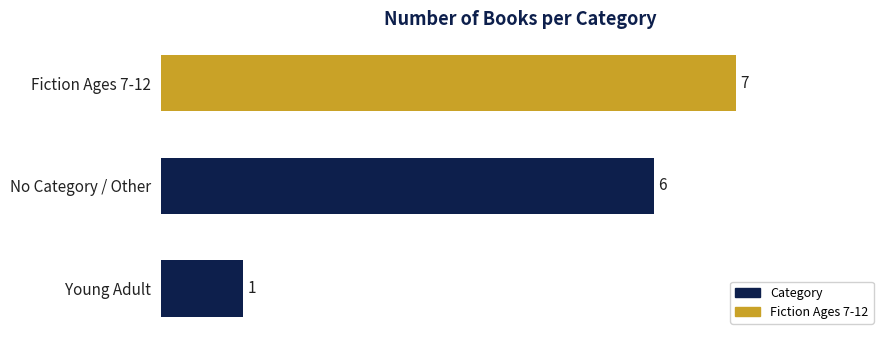

Is it true that the value at Fiction Ages 7-12 is 2?

False